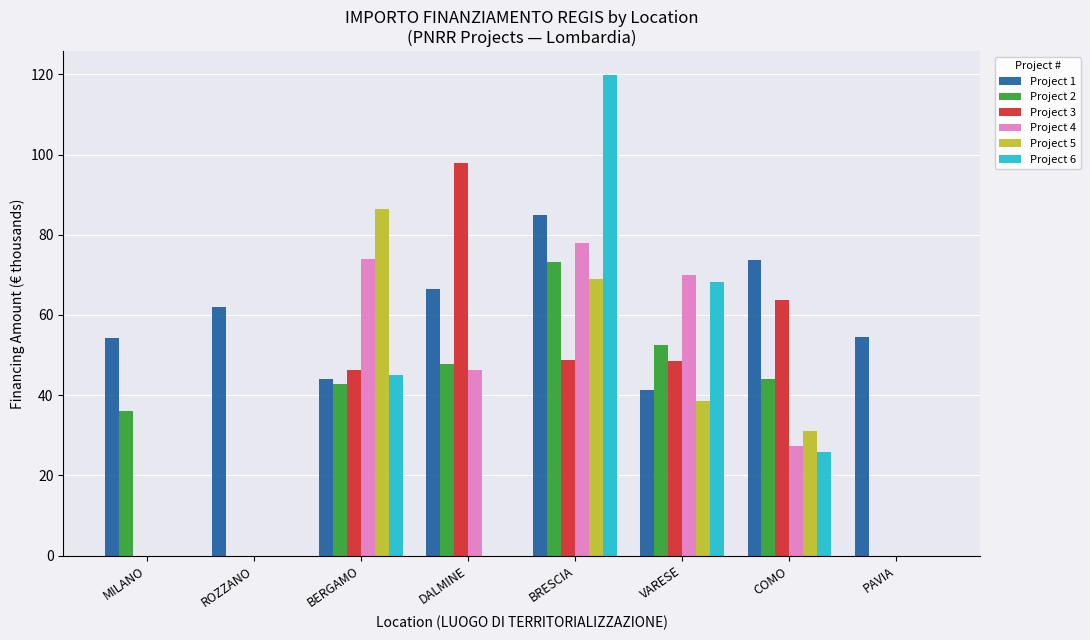

What value does the Project 4 series have at BERGAMO?

73.9